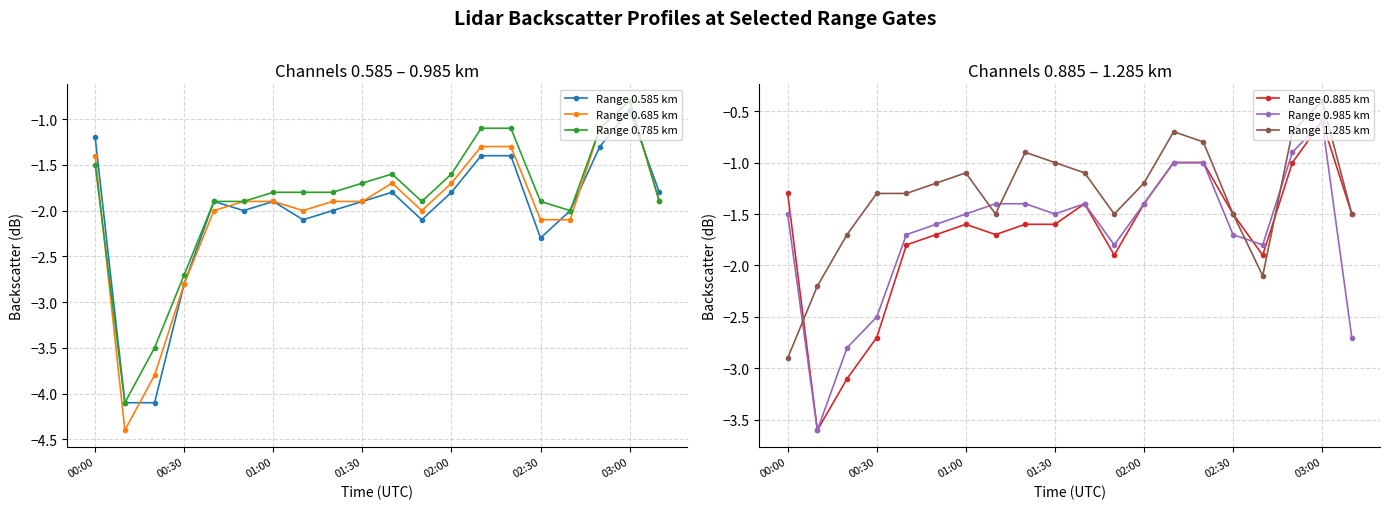

True or false: Range 0.685 km has a value of -2.2 at 13.

False